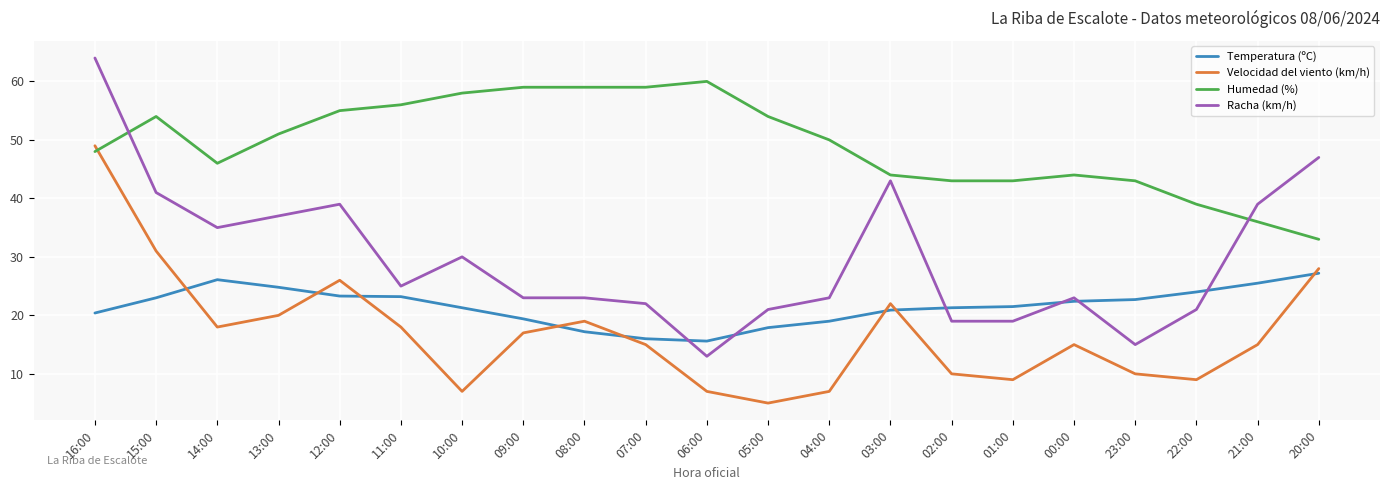

At which label does Humedad (%) first exceed 50?

15:00